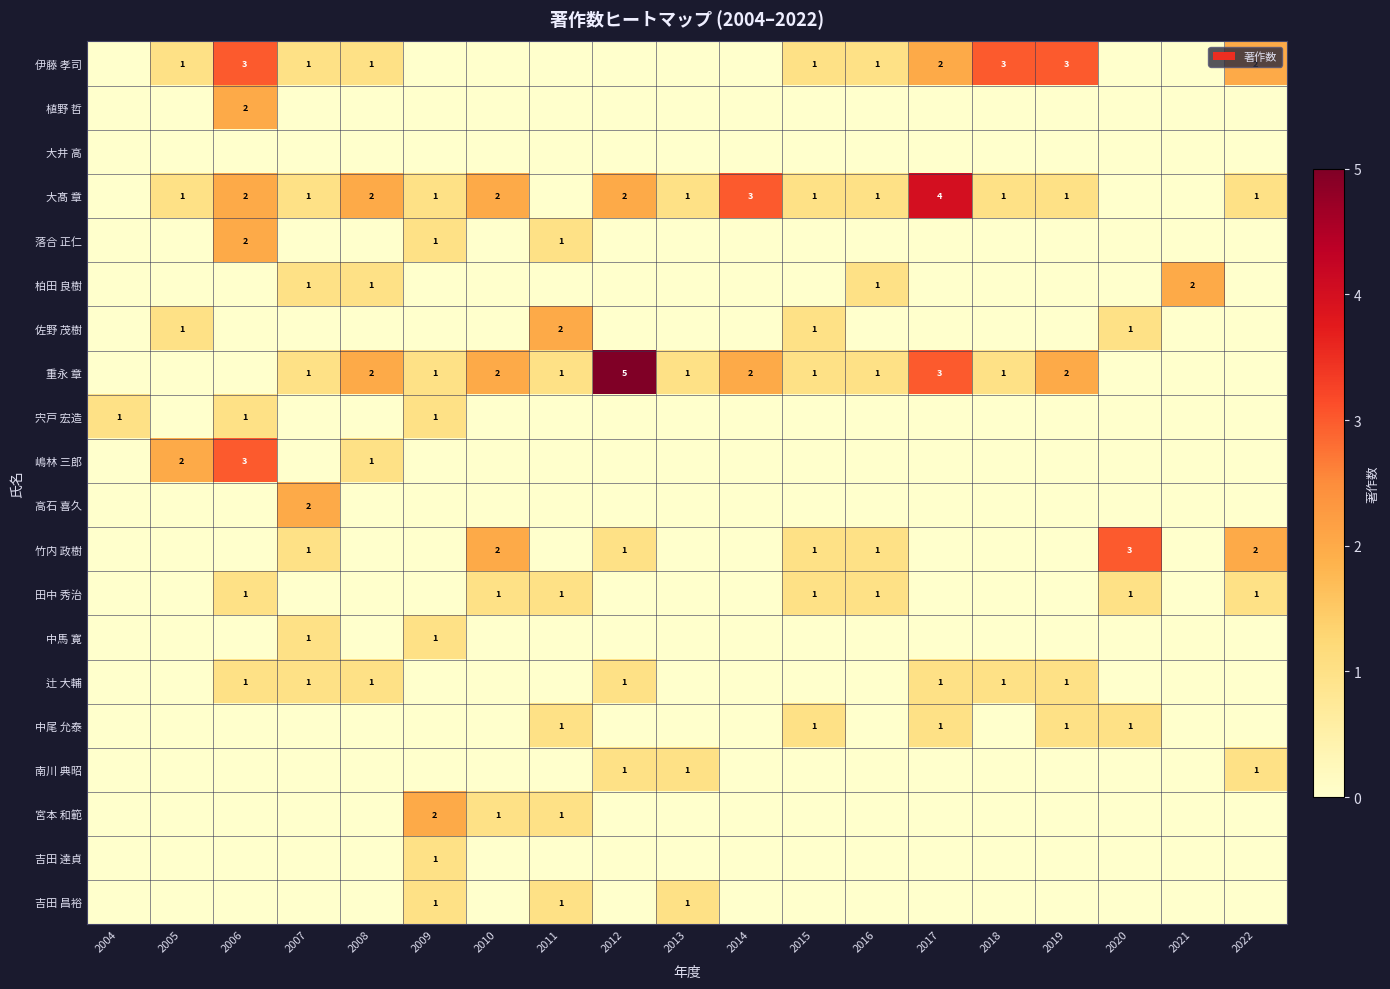

At which category is the sum across all series the highest?

2006